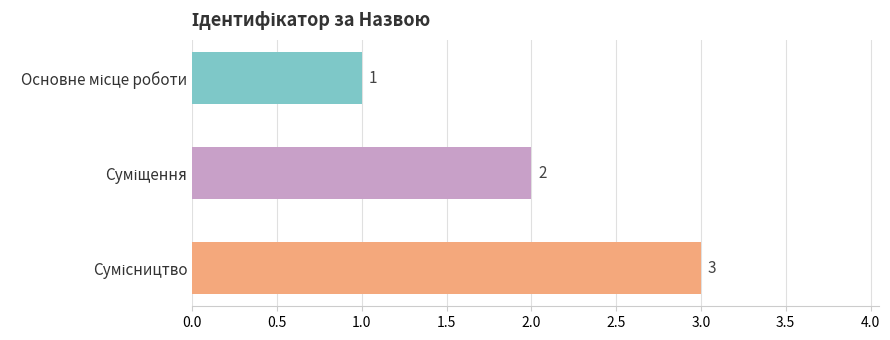

Count the values in the range 1 to 3.

3